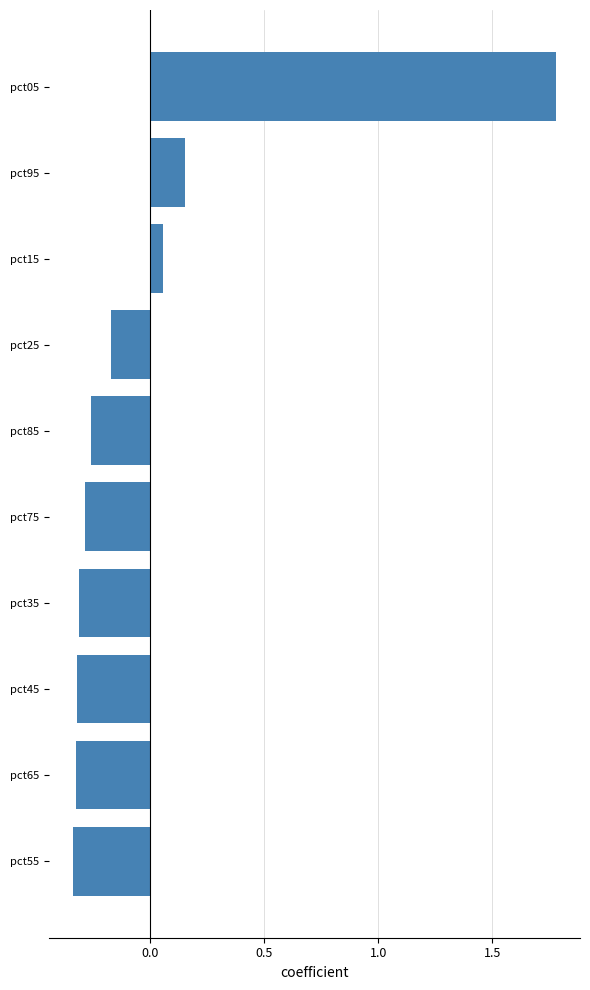

What is the difference between the maximum and minimum values?

2.1